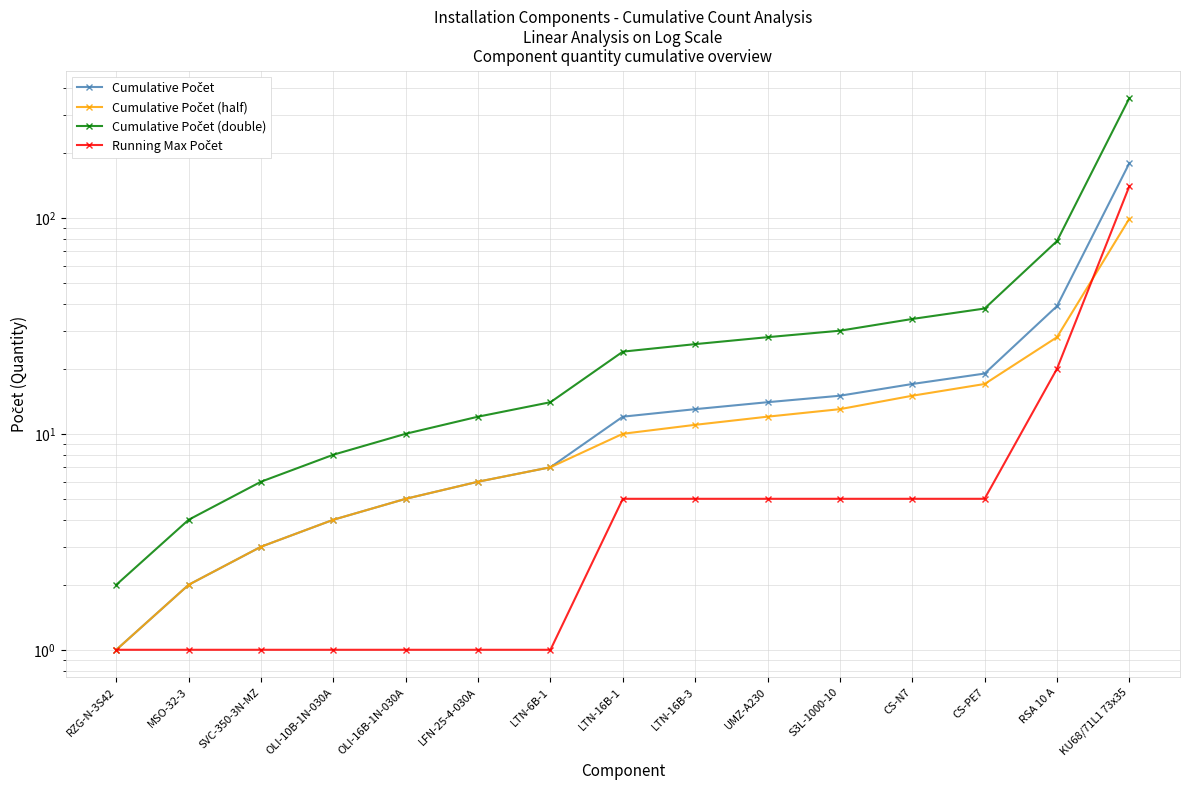

What value does the Cumulative Počet (double) series have at S3L-1000-10, to the nearest 5?

30